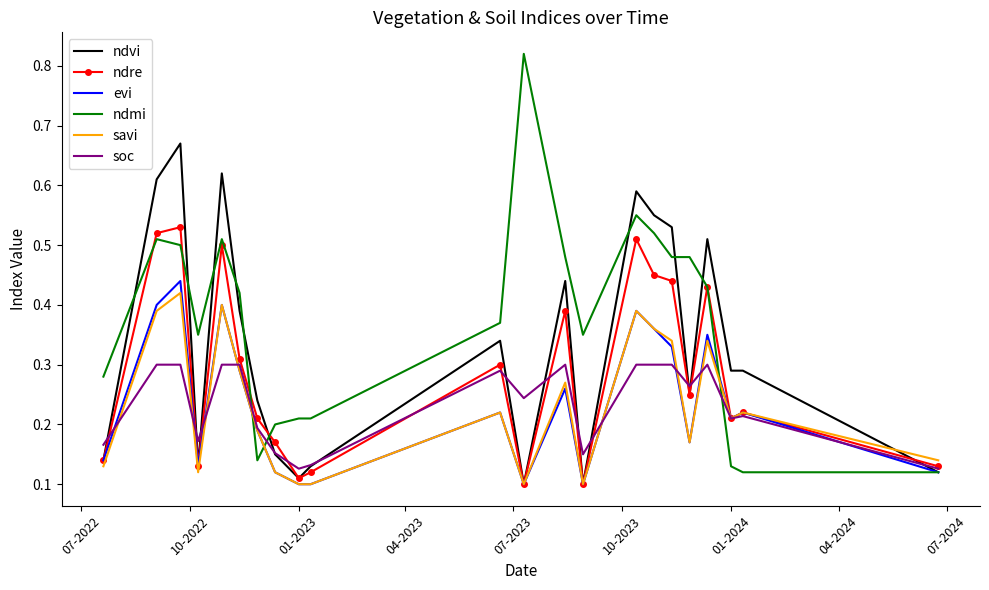

Count the ndvi values in the range 0 to 1.

22